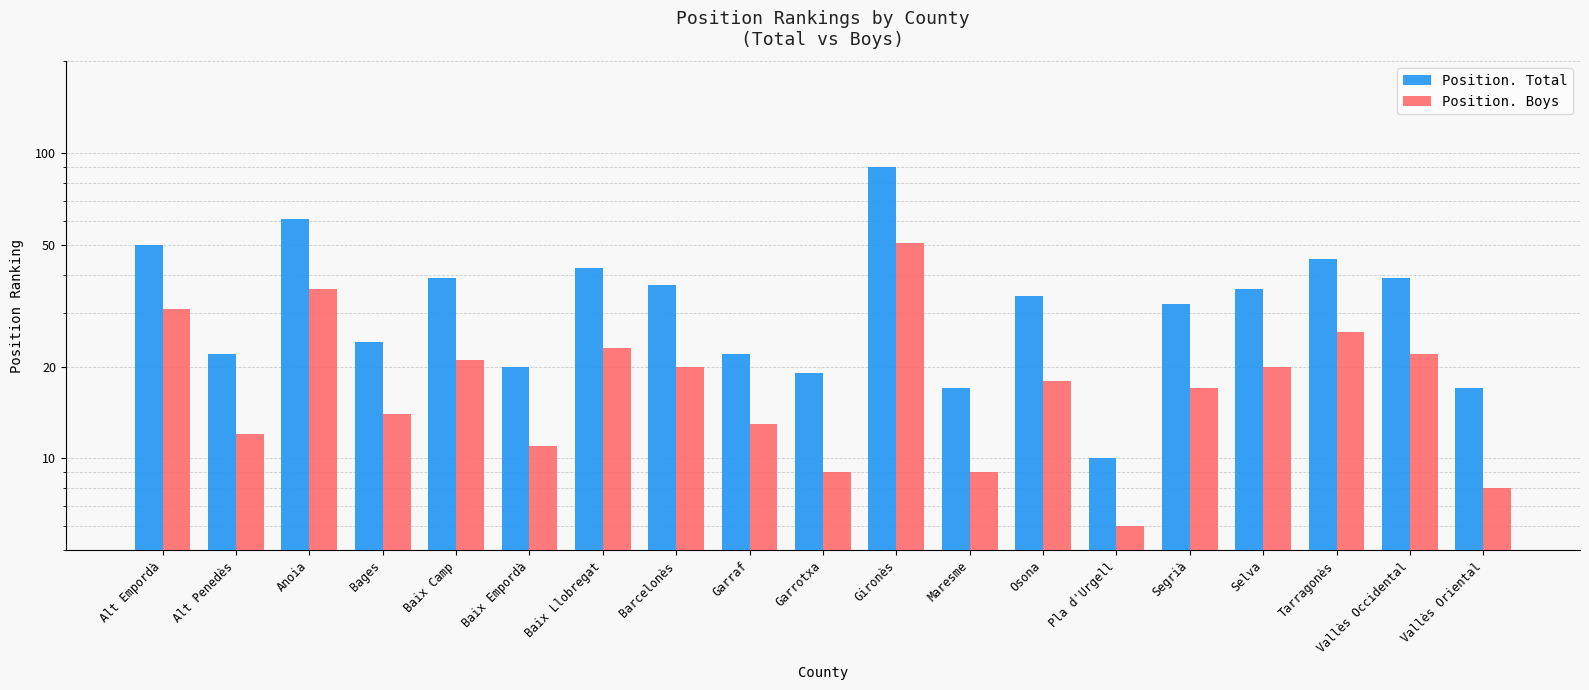

At which category is the sum across all series the highest?

Gironès